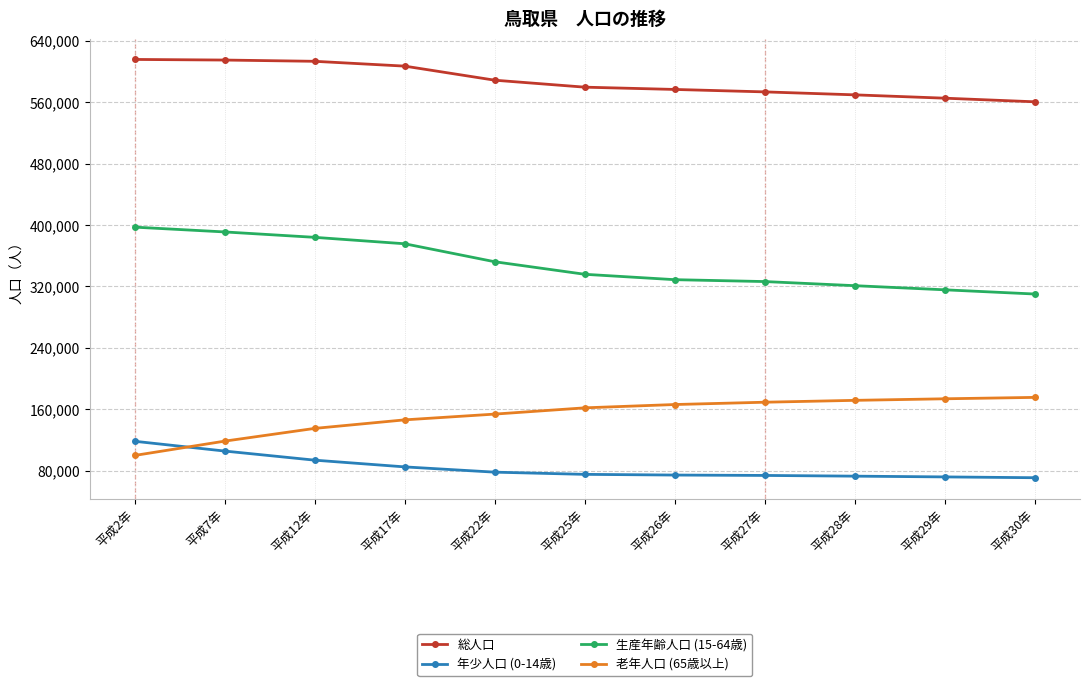

Is this an area chart (filled region under the line)?

No